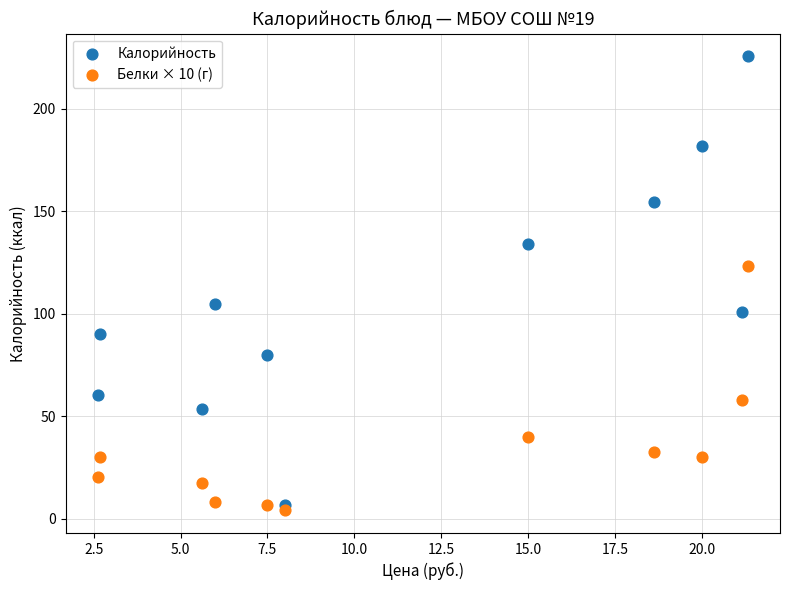

In the Калорийность series, what Y value is closest to 116?

105.0